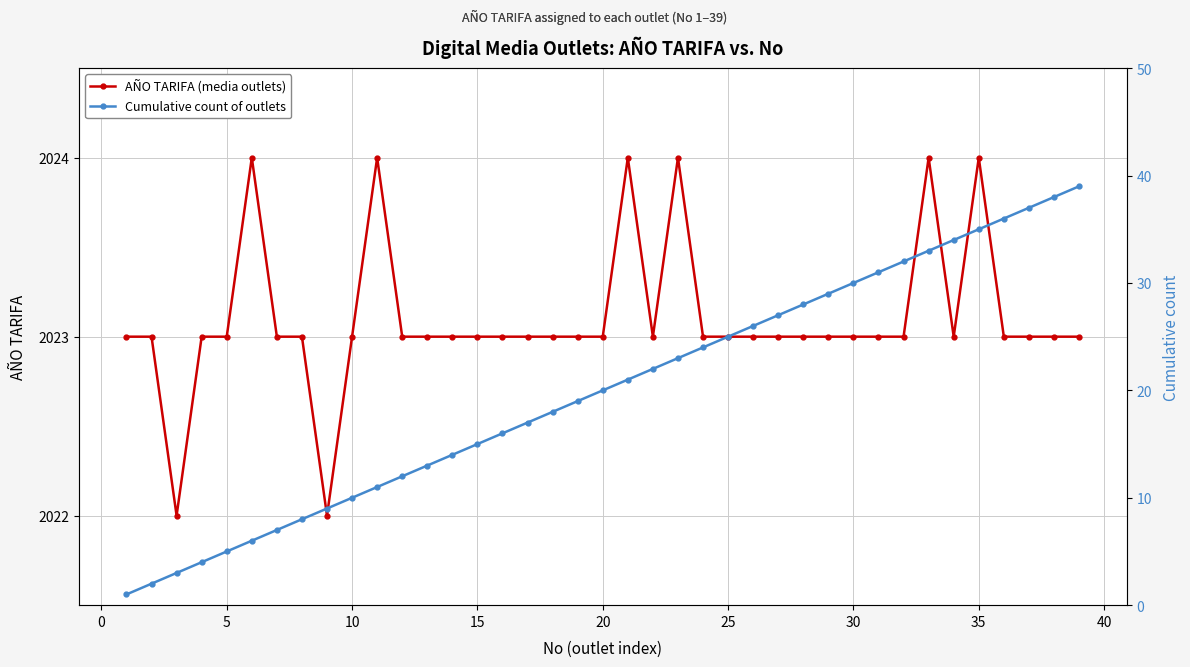

What is the lowest value of the AÑO TARIFA (media outlets) series?

2022